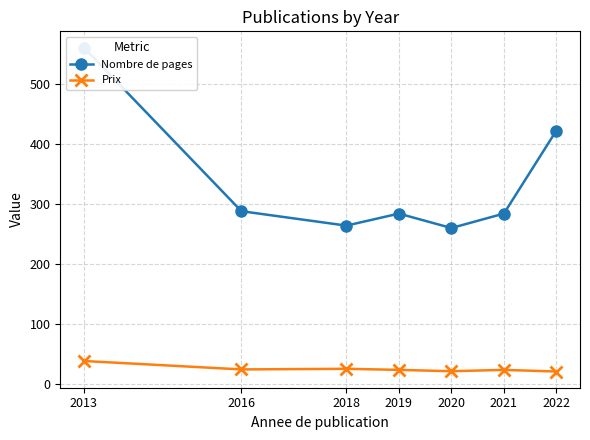

What is the highest value of the Nombre de pages series?

560.0